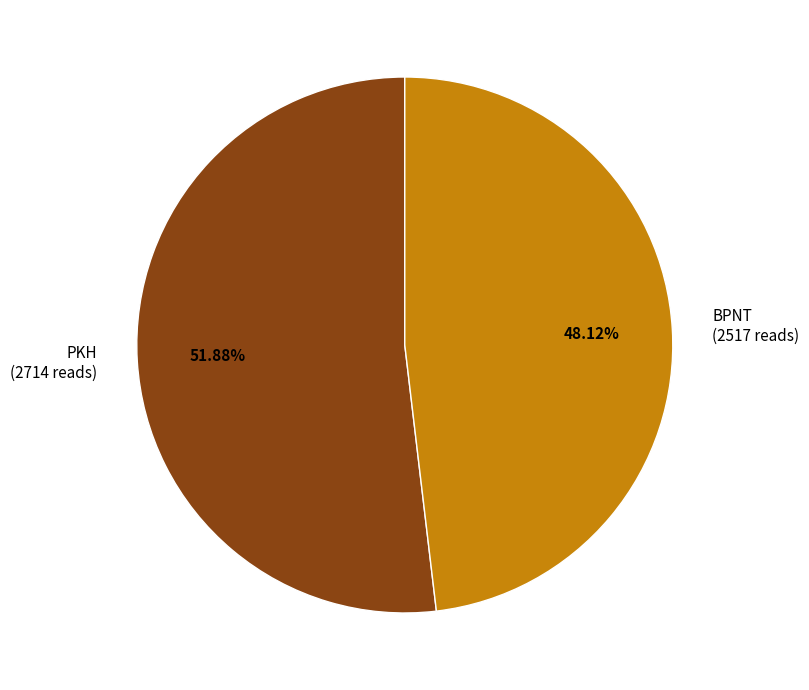

Which slice is the largest?

PKH